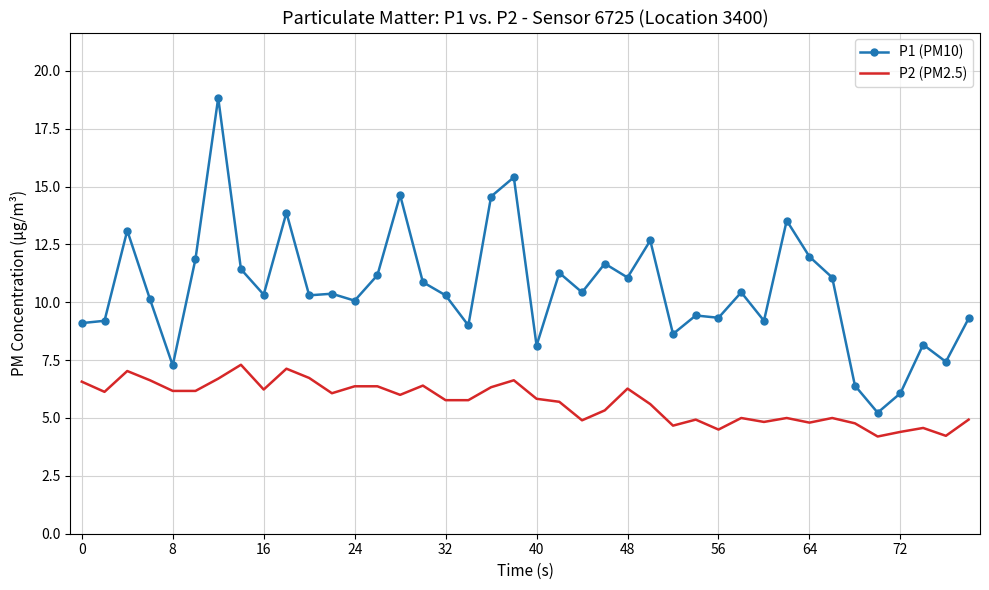

Rank the series by their average value, from lowest to highest.

P2 (PM2.5), P1 (PM10)